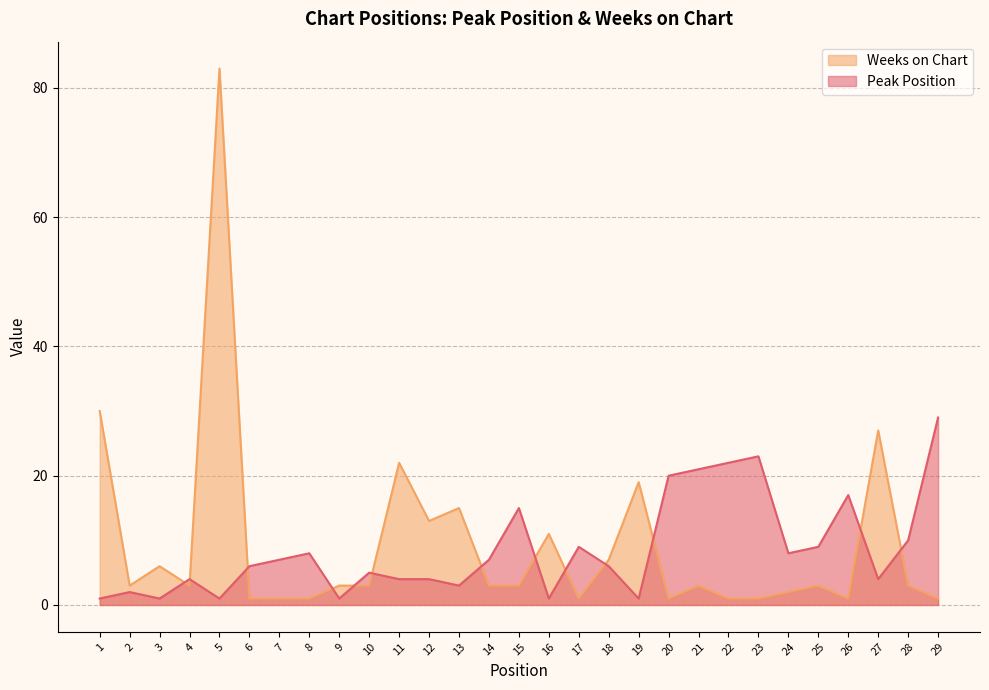

Reading left to right, what are all the values shown in this chart?

Peak Position: 1	2	1	4	1	6	7	8	1	5	4	4	3	7	15	1	9	6	1	20	21	22	23	8	9	17	4	10	29
Weeks on Chart: 30	3	6	3	83	1	1	1	3	3	22	13	15	3	3	11	1	7	19	1	3	1	1	2	3	1	27	3	1